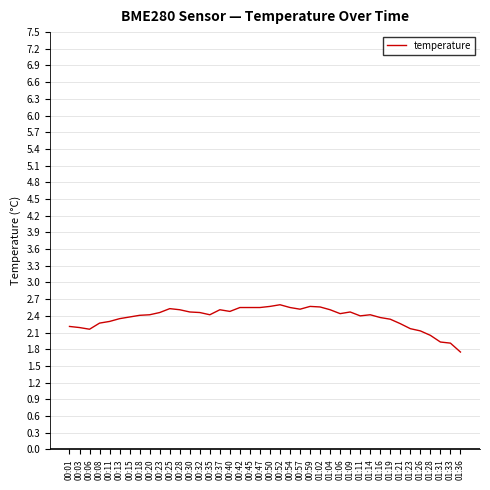

What is the maximum value shown in the chart?

2.6